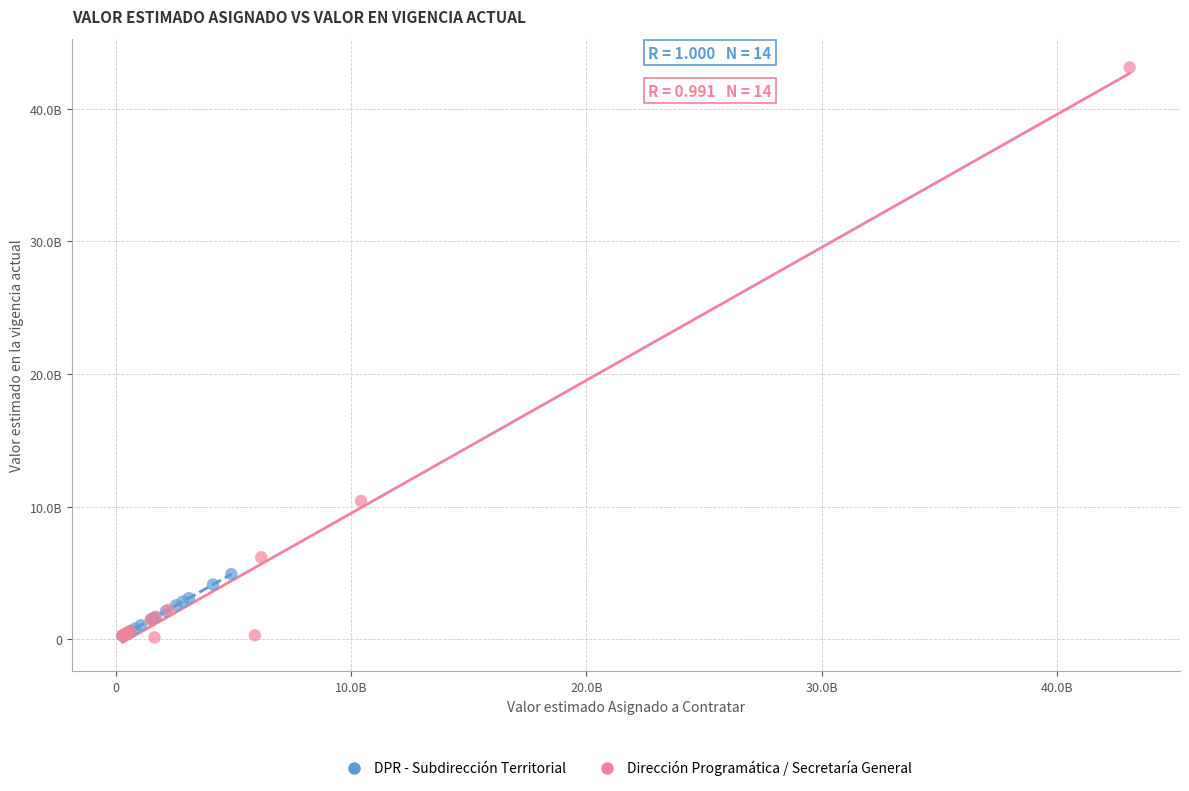

Which series has the widest spread of Y values?

Dirección Programática / Secretaría General